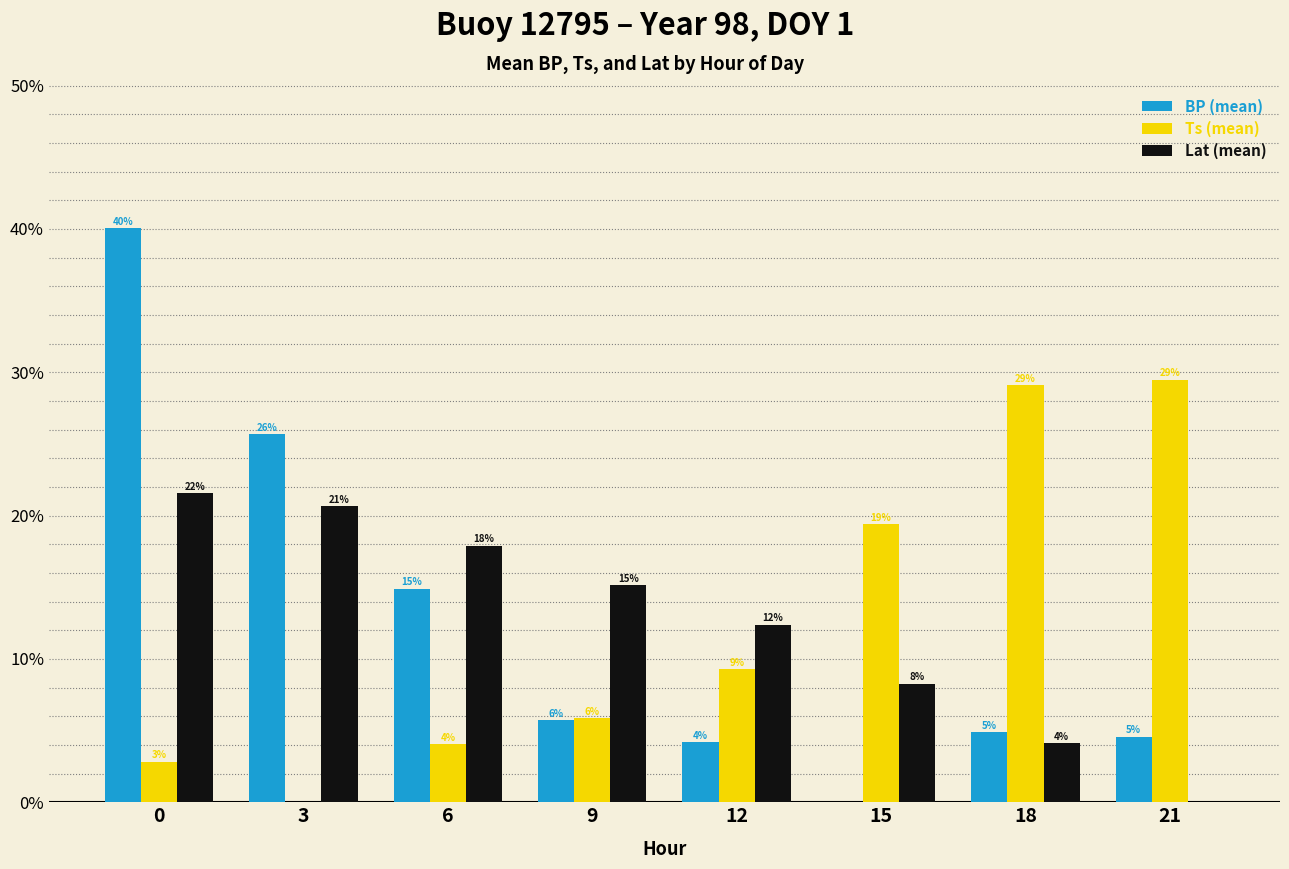

Are the bars horizontal?

No